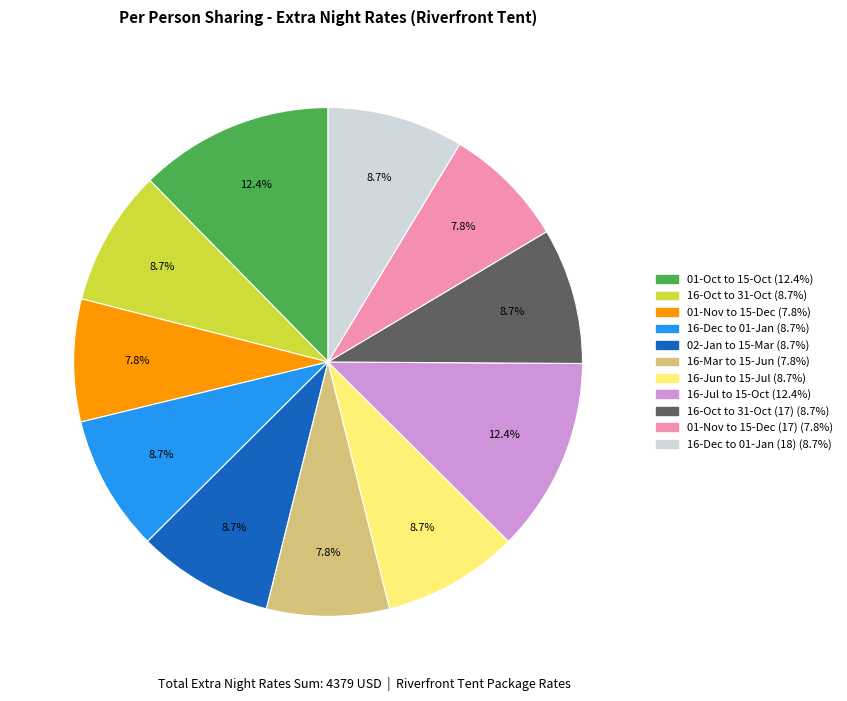

To the nearest percent, what is the average slice percentage?

9%